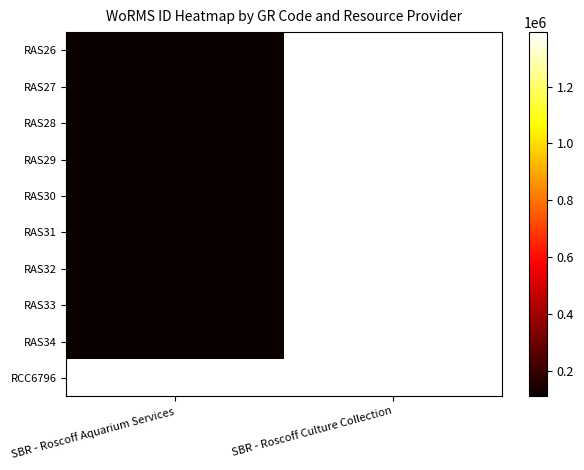

What is the minimum value shown in the chart?

110731.0